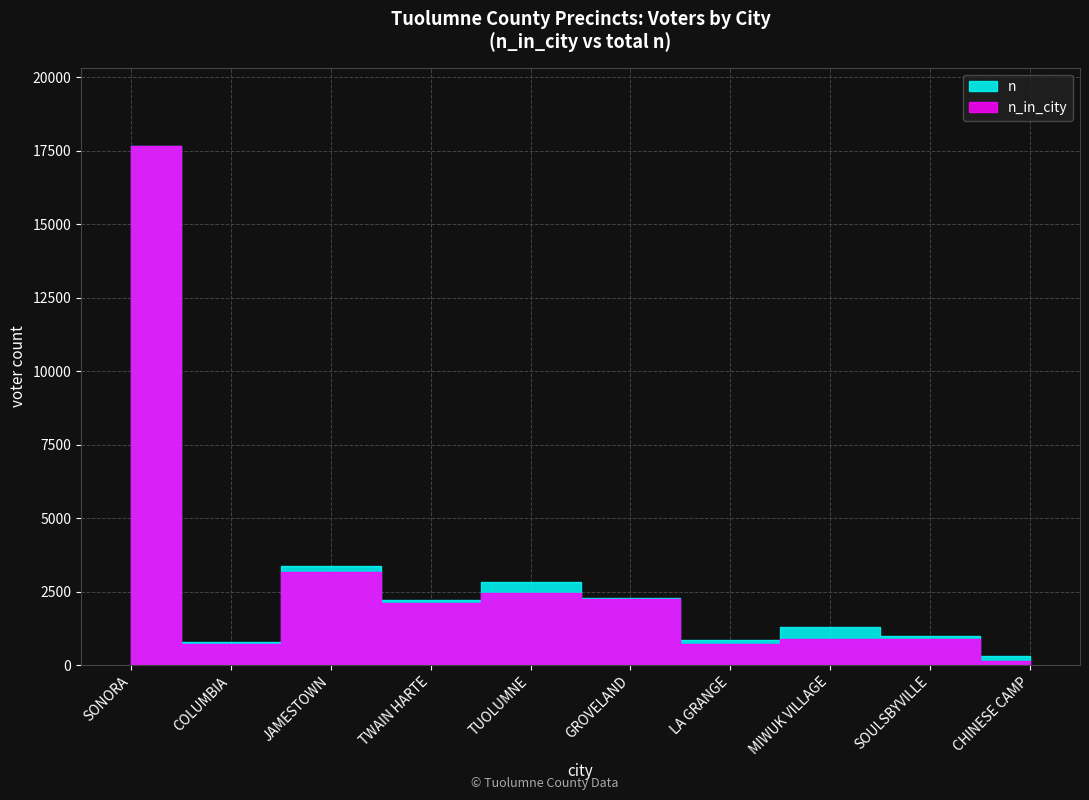

Which series has the largest total across all categories?

n